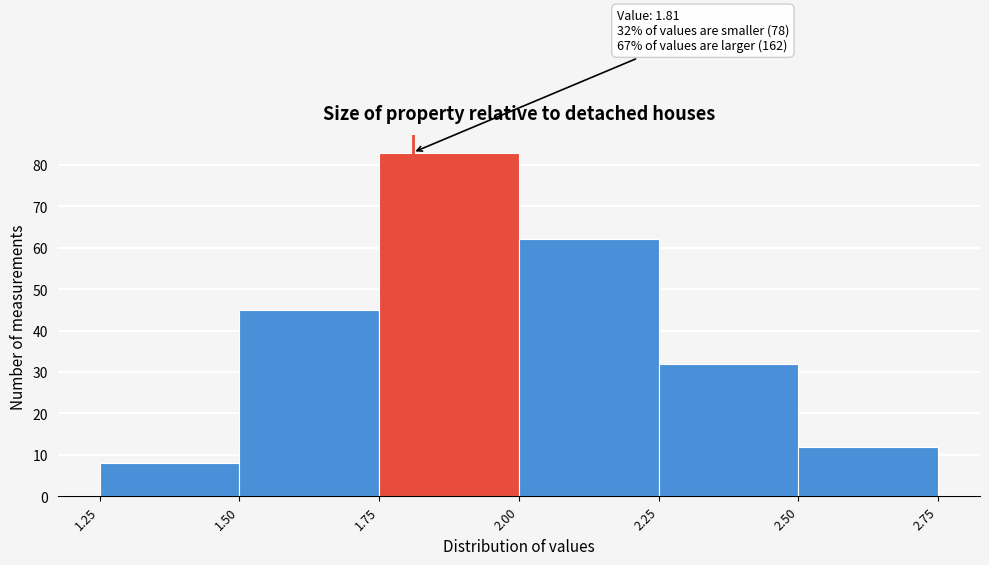

Which range on the x-axis has the tallest bar?

1.75 to 2.00